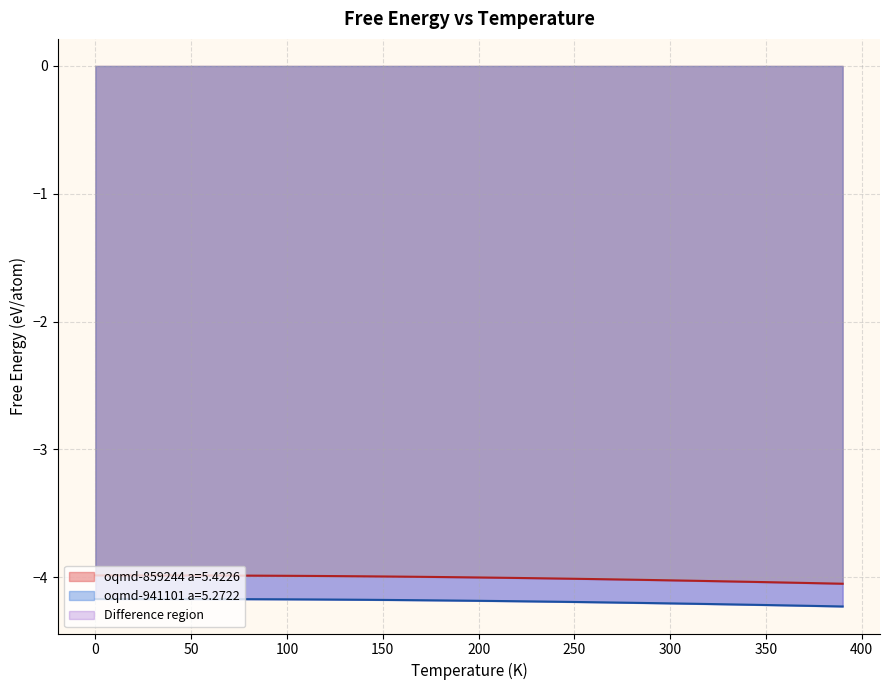

What are all the series names shown in the legend?

oqmd-859244 a=5.4226, oqmd-941101 a=5.2722